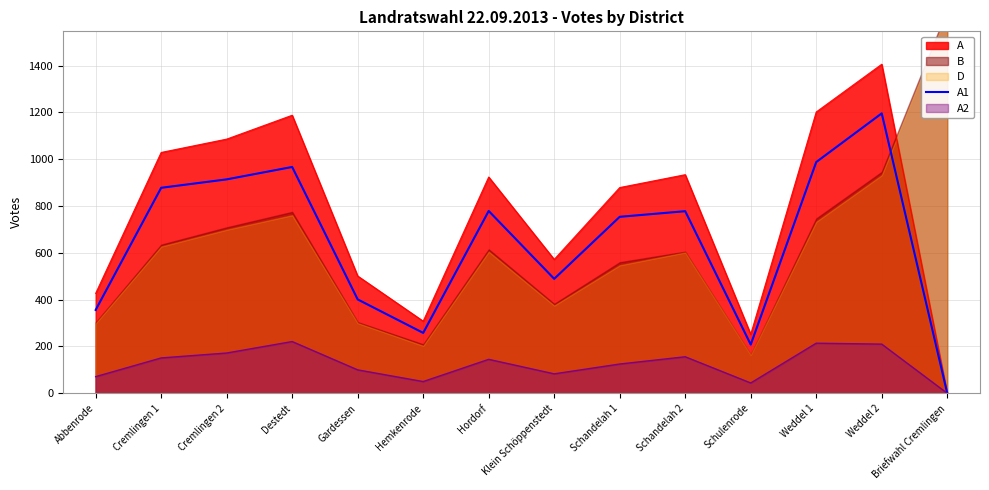

At which label does A2 reach its minimum?

Briefwahl Cremlingen